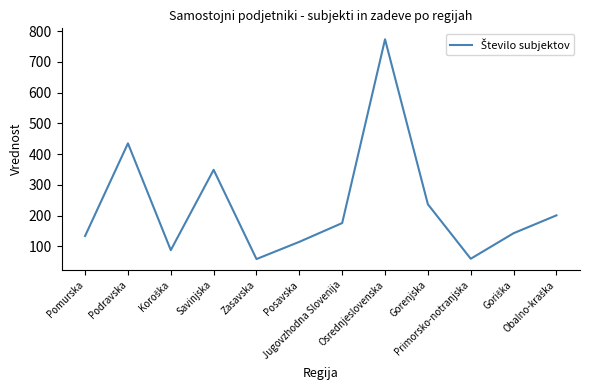

What is the maximum value shown in the chart?

773